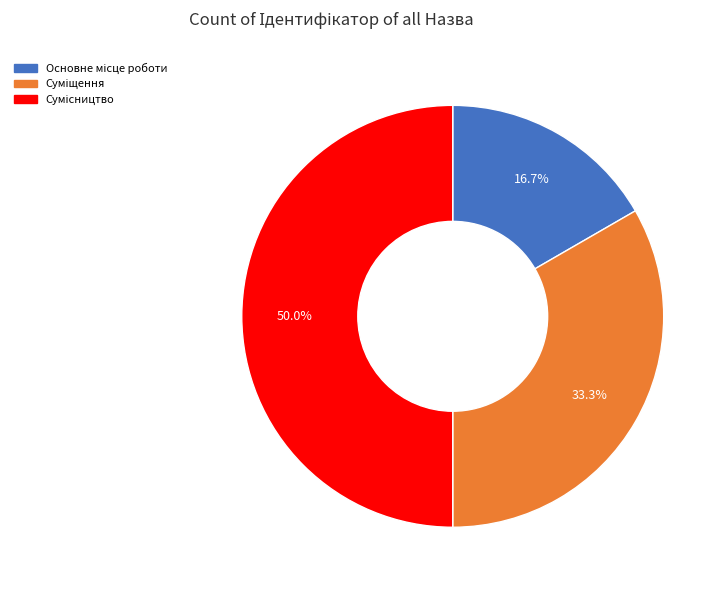

Count the number of slices in the pie.

3